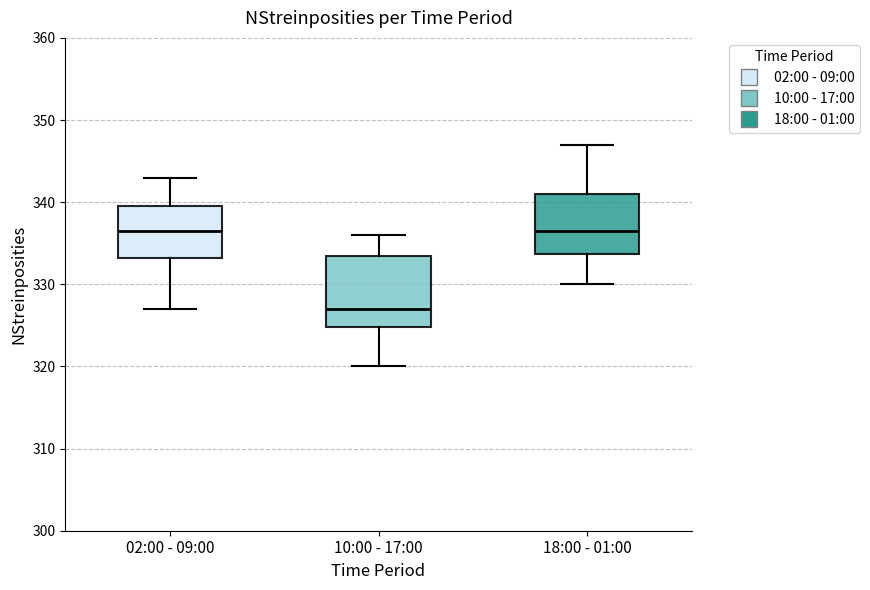

Reading left to right, read every box against the y-axis: the position of its median line, the range the box covers, and the ends of its whiskers. The values are not printed on the chart, so give them approximately, as read against the axis.

02:00 - 09:00: median 337, box 333 to 340, whiskers 327 to 343
10:00 - 17:00: median 327, box 325 to 334, whiskers 320 to 336
18:00 - 01:00: median 337, box 334 to 341, whiskers 330 to 347